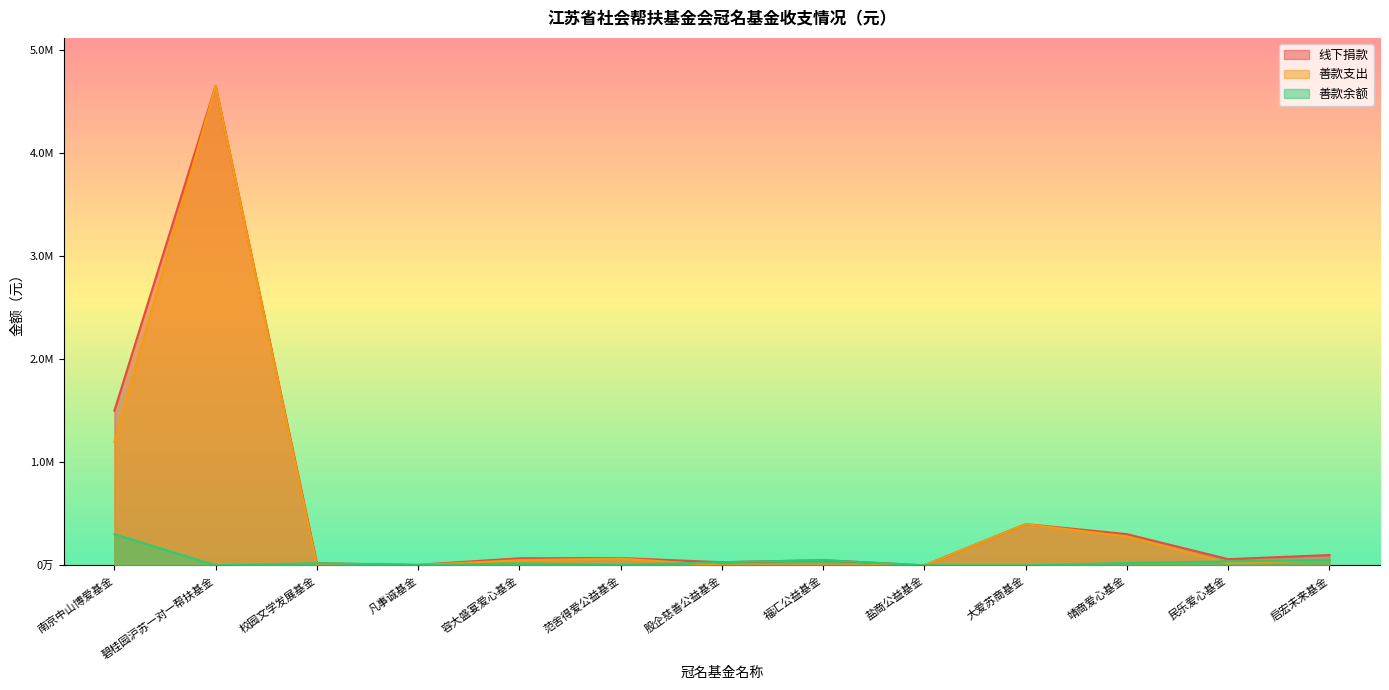

Reading left to right, what are all the values shown in this chart?

线下捐款: 南京中山博爱基金=1500000.0	碧桂园沪苏一对一帮扶基金=4650000.0	校园文学发展基金=20000.0	凡事诚基金=5000.0	容大盛宴爱心基金=68350.0	范舍得爱公益基金=70990.2	股企慈善公益基金=30000.0	福汇公益基金=50000.0	盐商公益基金=0.0	大爱苏商基金=400000.0	靖商爱心基金=302457.9	民乐爱心基金=60000.0	启宏未来基金=100000.0
善款支出: 南京中山博爱基金=1198312.0	碧桂园沪苏一对一帮扶基金=4650000.0	校园文学发展基金=0.0	凡事诚基金=3480.0	容大盛宴爱心基金=50000.0	范舍得爱公益基金=65476.4	股企慈善公益基金=0.0	福汇公益基金=0.0	盐商公益基金=0.0	大爱苏商基金=400000.0	靖商爱心基金=280000.0	民乐爱心基金=22000.0	启宏未来基金=50000.0
善款余额: 南京中山博爱基金=301688.0	碧桂园沪苏一对一帮扶基金=0.0	校园文学发展基金=20000.0	凡事诚基金=1520.0	容大盛宴爱心基金=18350.0	范舍得爱公益基金=5513.8	股企慈善公益基金=30000.0	福汇公益基金=50000.0	盐商公益基金=0.0	大爱苏商基金=0.0	靖商爱心基金=22457.9	民乐爱心基金=38000.0	启宏未来基金=50000.0